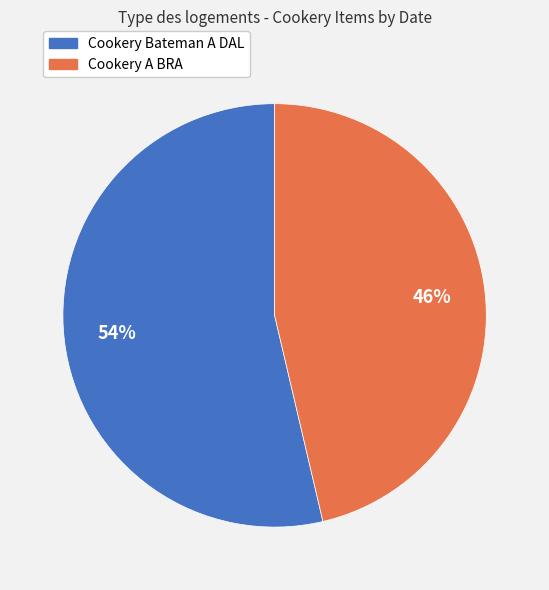

To the nearest percent, what is the average slice percentage?

50%